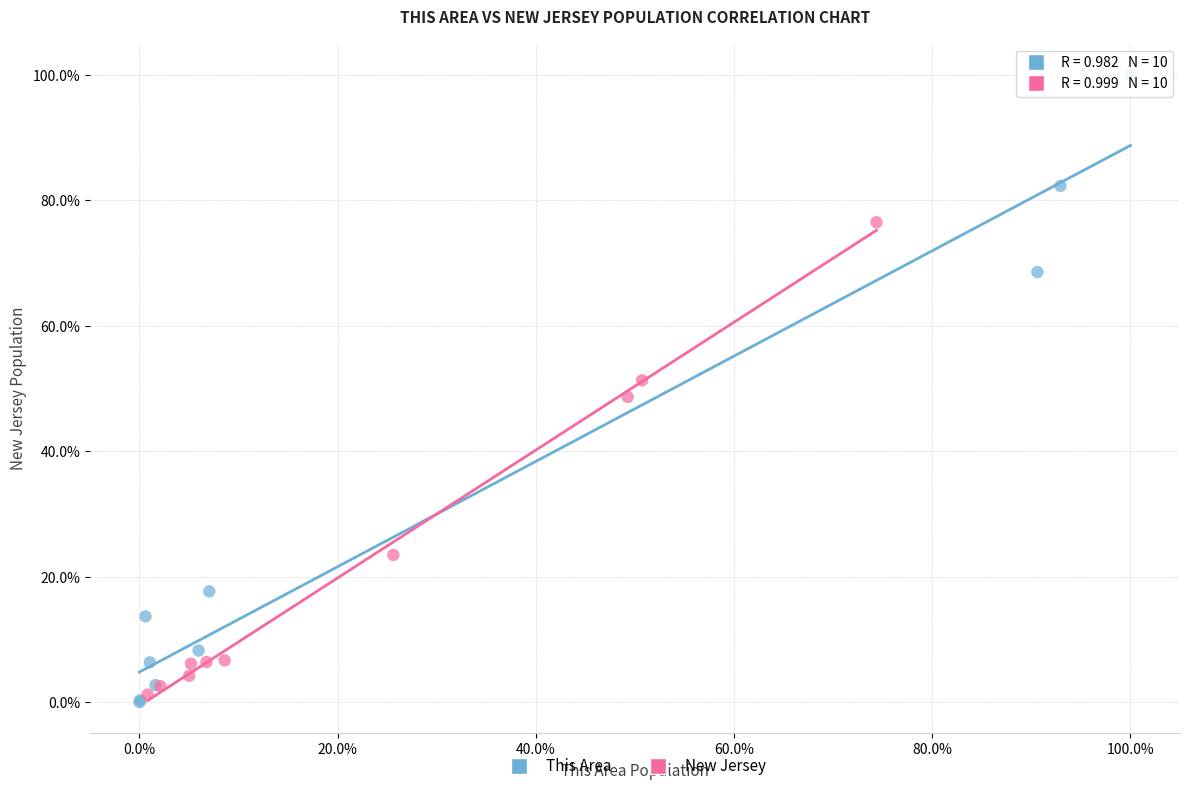

What are all the series names shown in the legend?

This Area, New Jersey